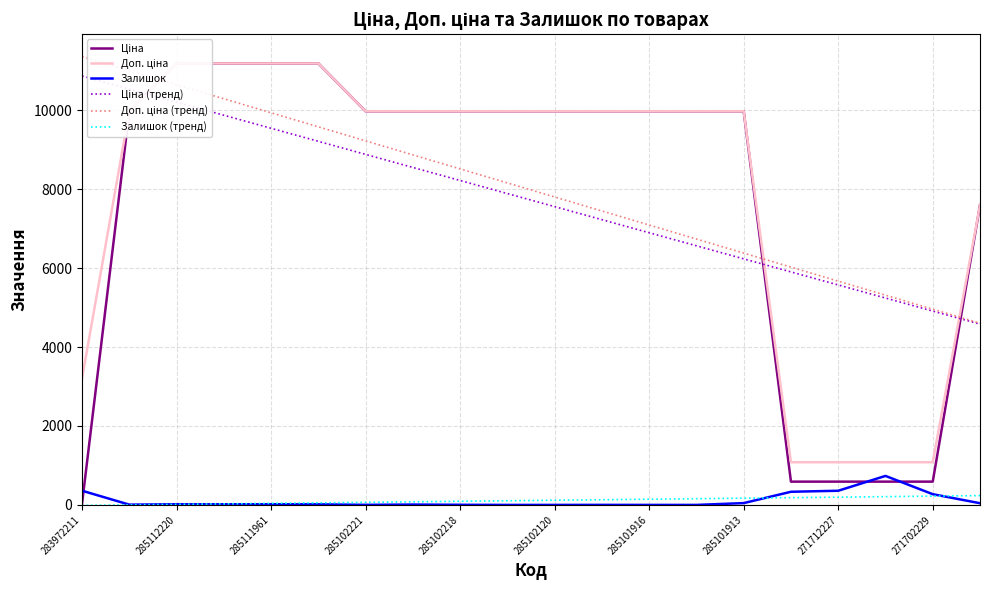

How many values in the Доп. ціна series exceed 9974?

14